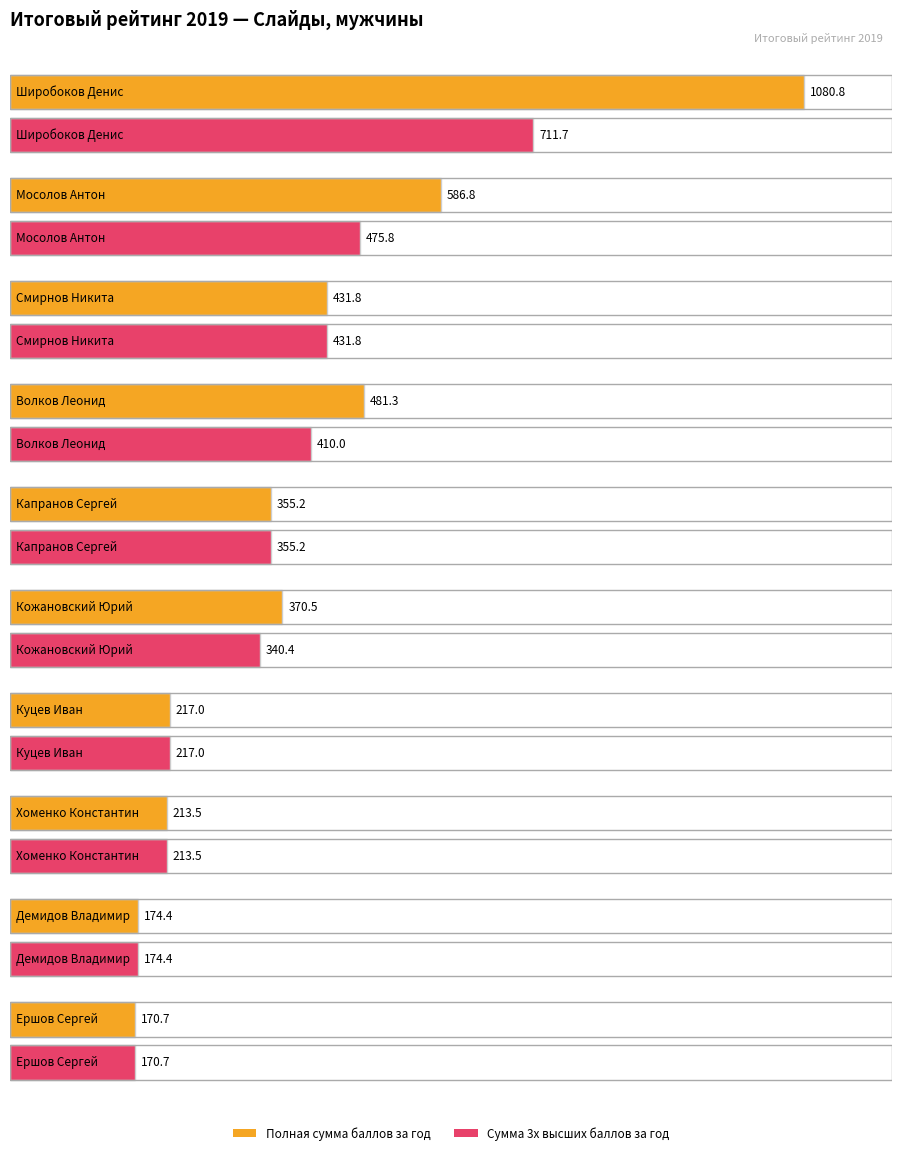

What position from the right is Широбоков Денис?

10